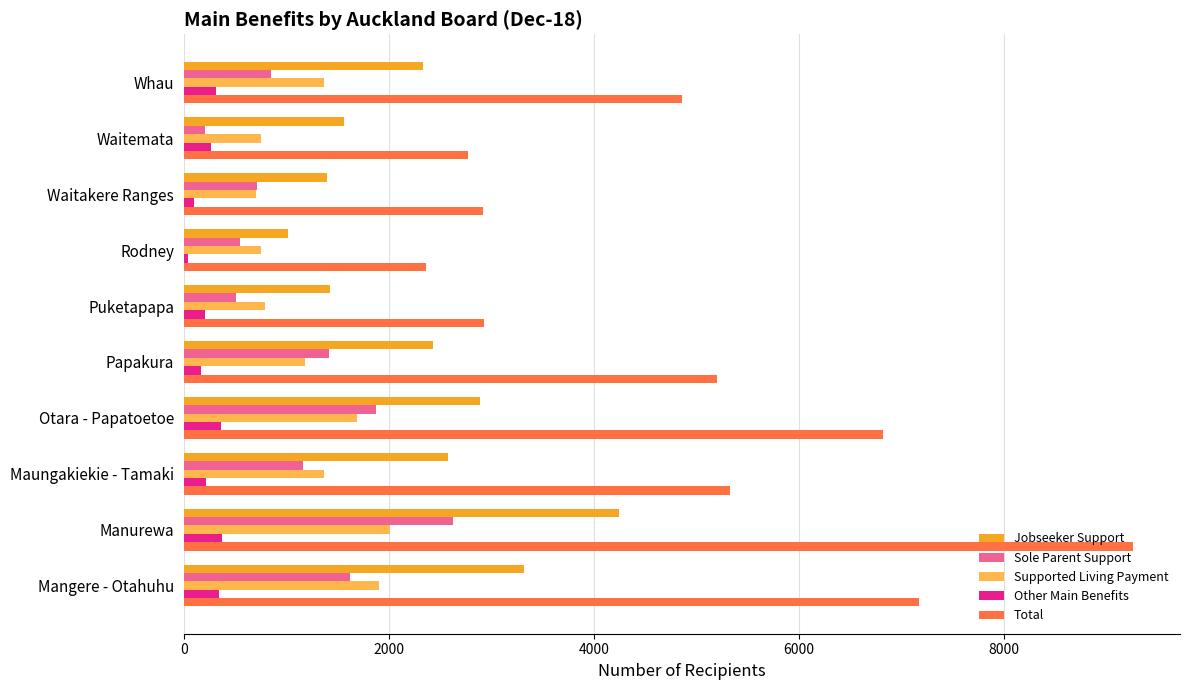

What is the minimum value for Sole Parent Support?

204